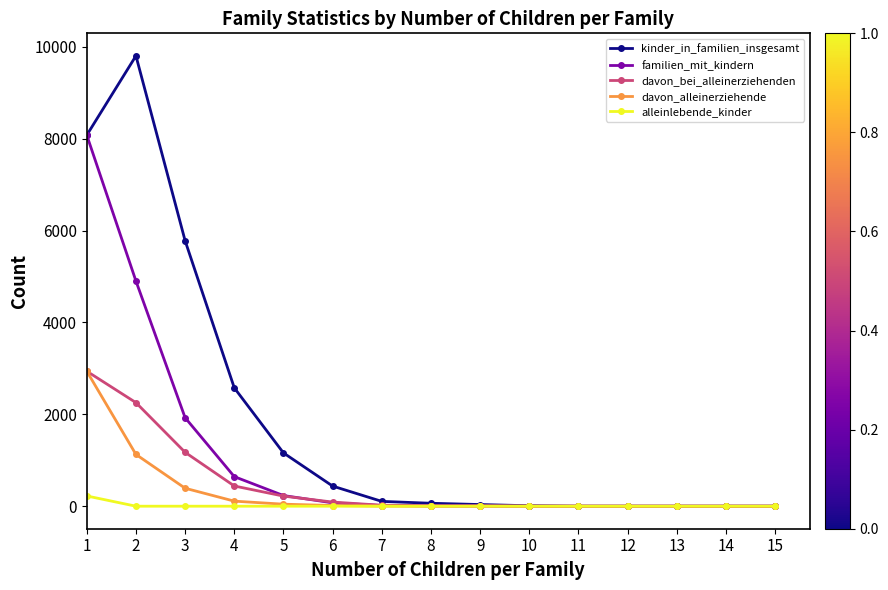

What is the maximum value for familien_mit_kindern?

8076